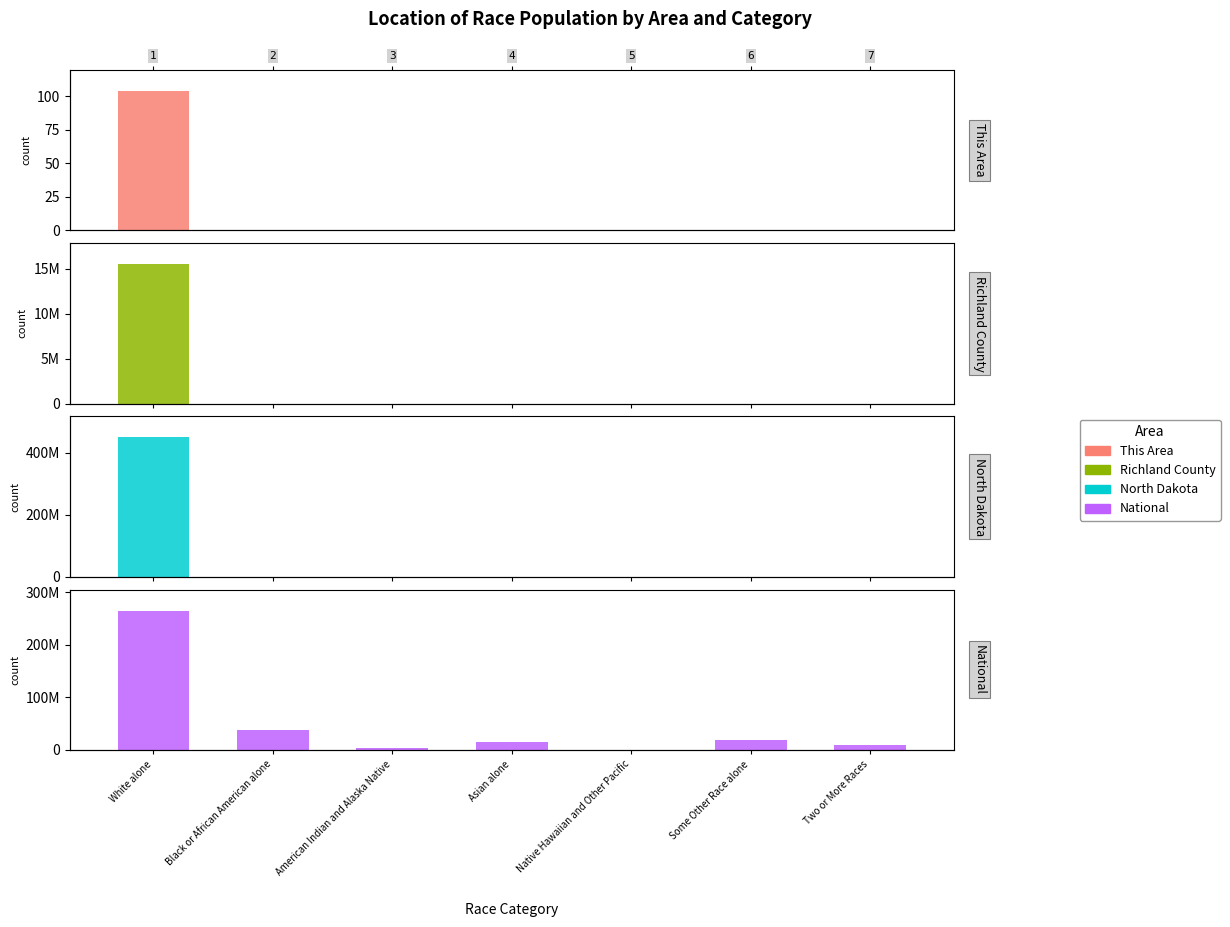

Where does the Richland County series first go above 110?

1